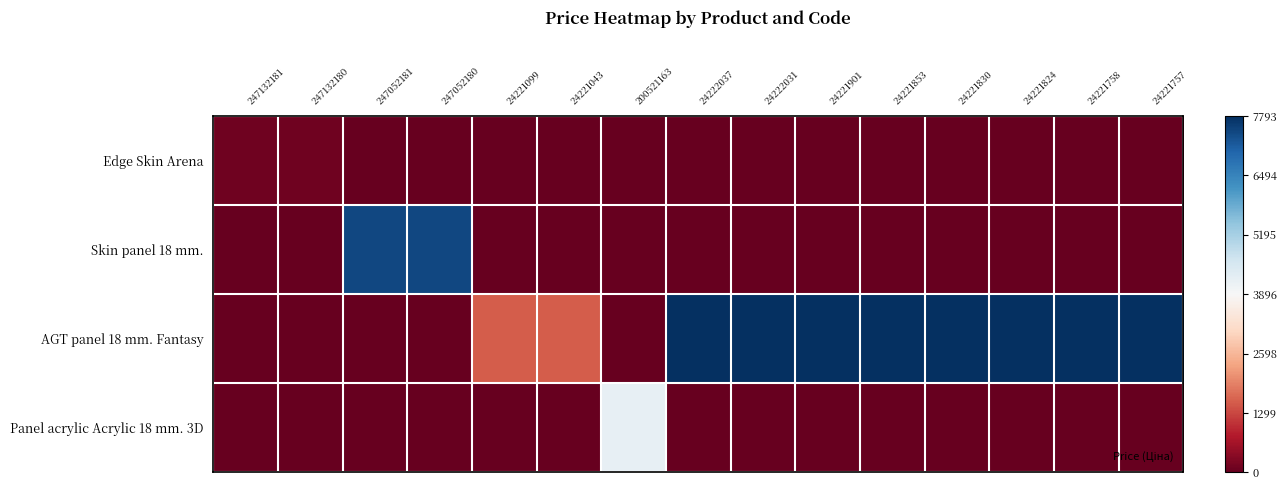

Reading left to right, extract all data points from this chart.

Edge Skin Arena: 247132181=-1.0	247132180=-1.0	247052181=-1.0	247052180=-1.0	24221099=-1.0	24221043=-1.0	200521163=-1.0	24222037=-1.0	24222031=-1.0	24221901=-1.0	24221853=-1.0	24221830=-1.0	24221824=-1.0	24221758=-1.0	24221757=-1.0
Skin panel 18 mm.: 247132181=-1.0	247132180=-1.0	247052181=0.9	247052180=0.9	24221099=-1.0	24221043=-1.0	200521163=-1.0	24222037=-1.0	24222031=-1.0	24221901=-1.0	24221853=-1.0	24221830=-1.0	24221824=-1.0	24221758=-1.0	24221757=-1.0
AGT panel 18 mm. Fantasy: 247132181=-1.0	247132180=-1.0	247052181=-1.0	247052180=-1.0	24221099=-0.6	24221043=-0.6	200521163=-1.0	24222037=1.0	24222031=1.0	24221901=1.0	24221853=1.0	24221830=1.0	24221824=1.0	24221758=1.0	24221757=1.0
Panel acrylic Acrylic 18 mm. 3D: 247132181=-1.0	247132180=-1.0	247052181=-1.0	247052180=-1.0	24221099=-1.0	24221043=-1.0	200521163=0.1	24222037=-1.0	24222031=-1.0	24221901=-1.0	24221853=-1.0	24221830=-1.0	24221824=-1.0	24221758=-1.0	24221757=-1.0